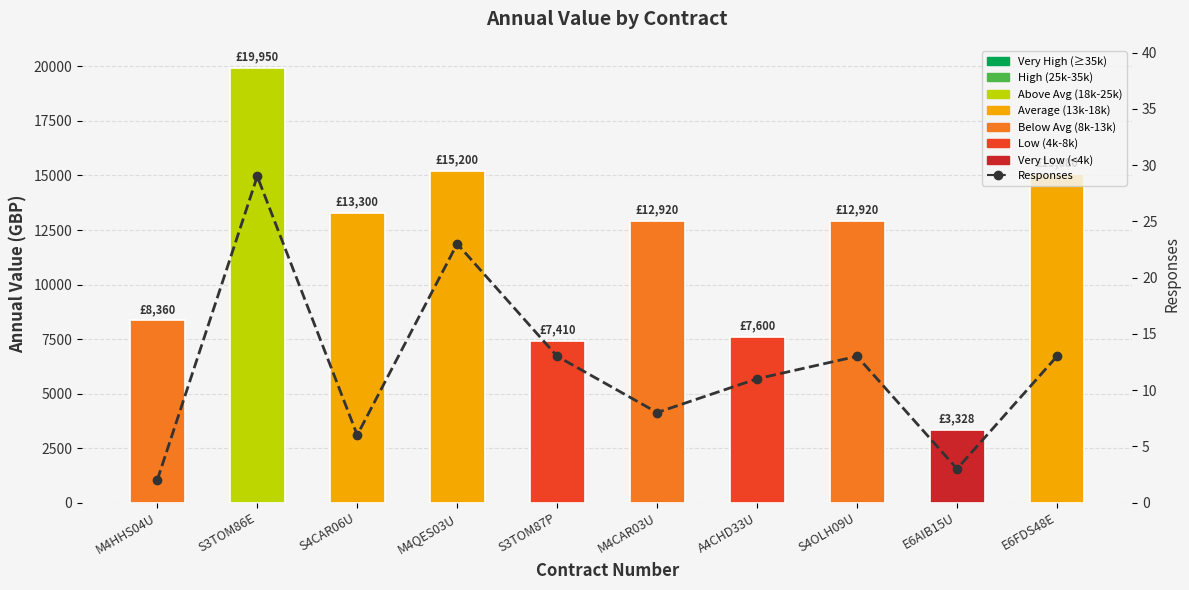

Which series has the largest total across all categories?

Annual Value